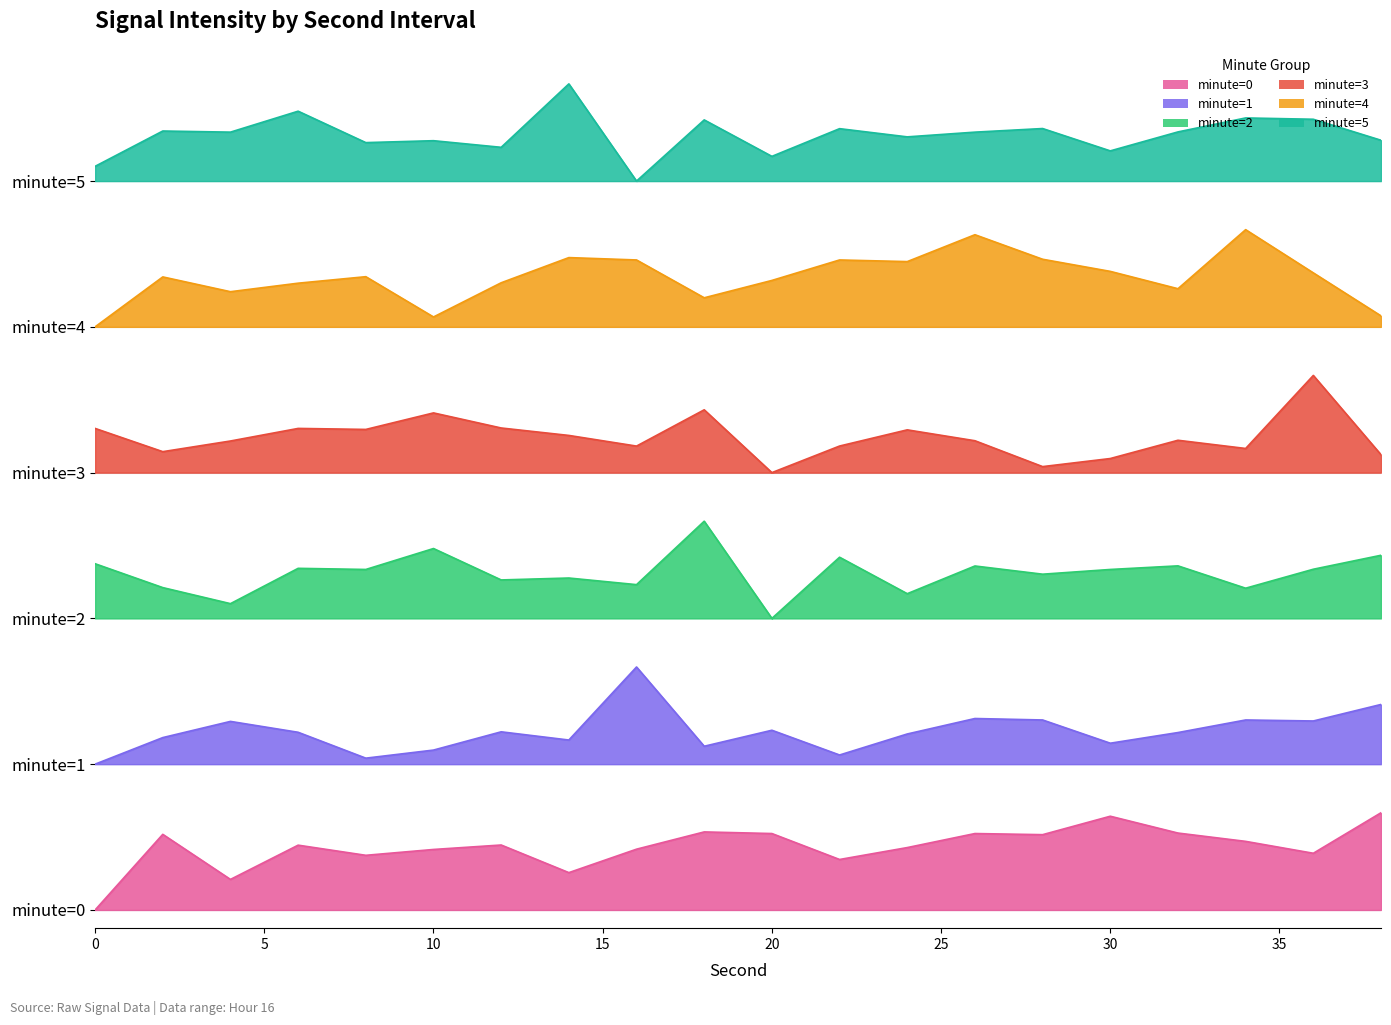

Reading left to right, list all the values displayed in this chart.

minute=0: 0.0	0.6	0.3	0.5	0.4	0.5	0.5	0.3	0.5	0.6	0.6	0.4	0.5	0.6	0.6	0.8	0.6	0.6	0.5	0.8
minute=1: 1.2	1.4	1.6	1.5	1.2	1.3	1.5	1.4	2.0	1.3	1.5	1.3	1.4	1.6	1.6	1.4	1.5	1.6	1.6	1.7
minute=2: 2.8	2.7	2.5	2.8	2.8	3.0	2.7	2.7	2.7	3.2	2.4	2.9	2.6	2.8	2.8	2.8	2.8	2.6	2.8	2.9
minute=3: 4.0	3.8	3.9	4.0	4.0	4.1	4.0	3.9	3.8	4.1	3.6	3.8	4.0	3.9	3.6	3.7	3.9	3.8	4.4	3.7
minute=4: 4.8	5.2	5.1	5.2	5.2	4.9	5.2	5.4	5.4	5.0	5.2	5.4	5.3	5.6	5.4	5.3	5.1	5.6	5.2	4.9
minute=5: 6.1	6.4	6.4	6.6	6.3	6.3	6.3	6.8	6.0	6.5	6.2	6.4	6.4	6.4	6.4	6.2	6.4	6.5	6.5	6.3